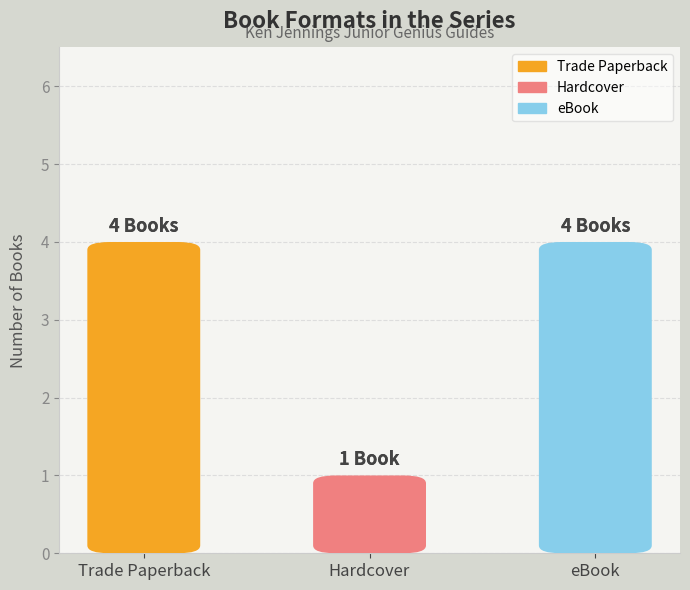

Rank the categories by value from highest to lowest.

Trade Paperback, eBook, Hardcover